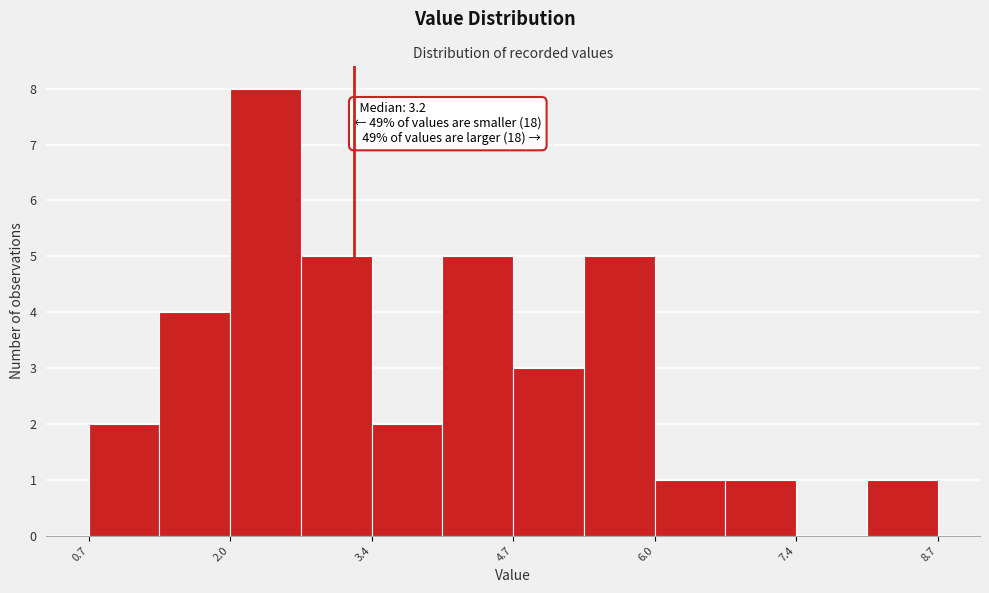

Read against the x-axis, roughly where is the centre of the tallest bar?

2.4